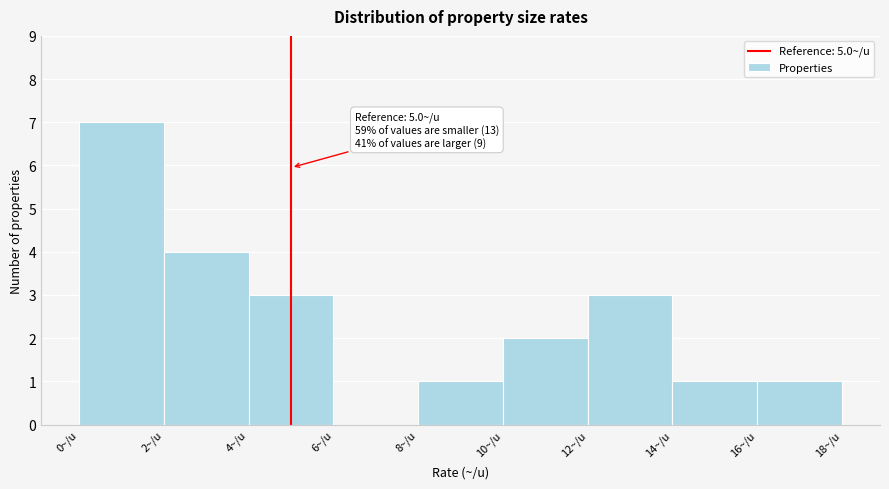

Which range on the x-axis has the tallest bar?

0 to 2